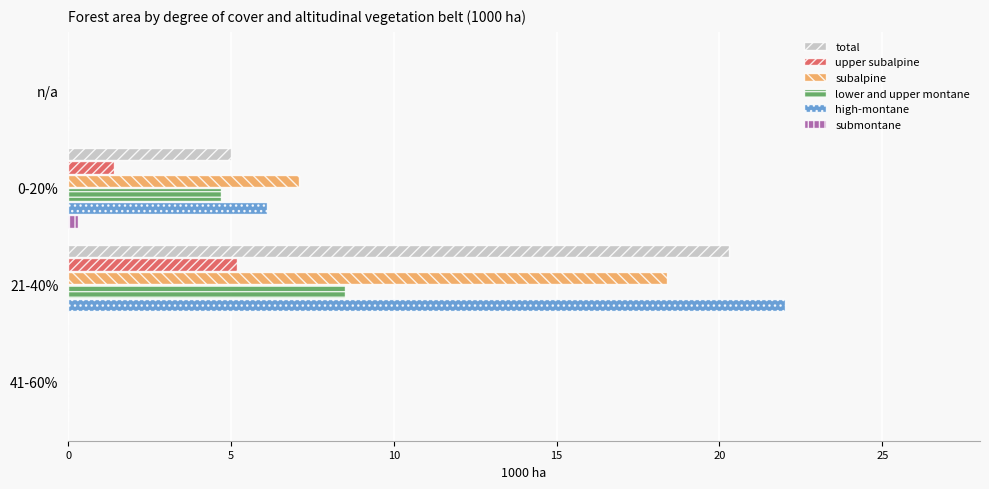

Which series has the widest spread of values?

high-montane